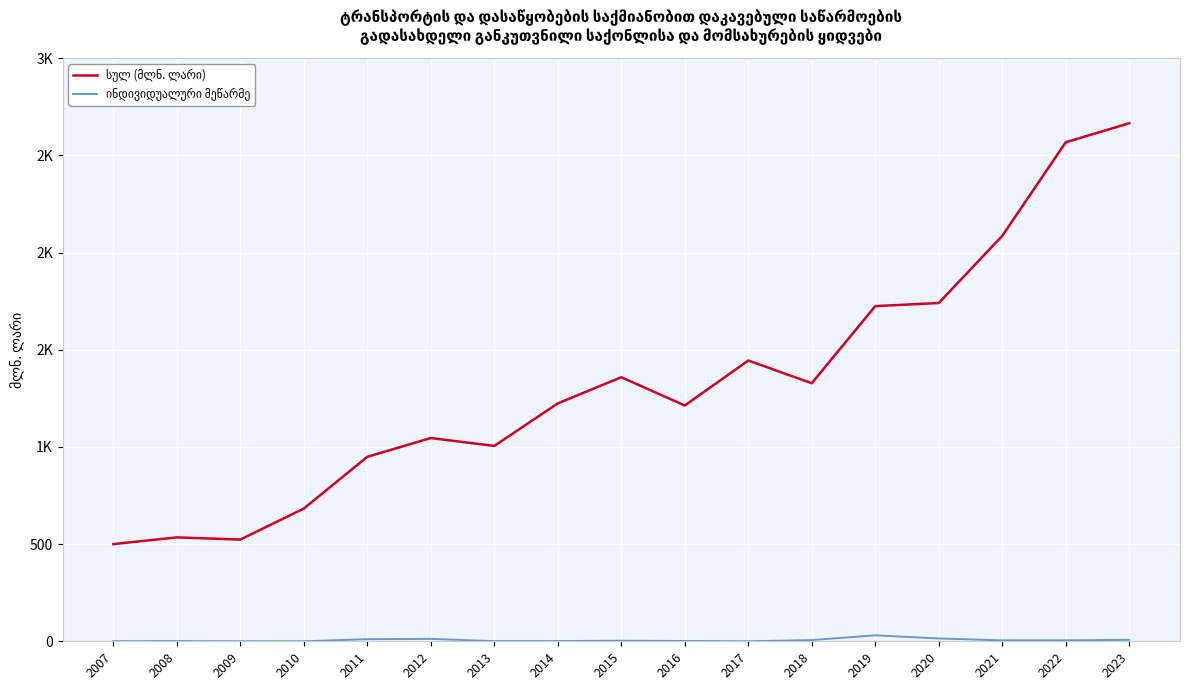

Reading left to right, extract all data points from this chart.

სულ (მლნ. ლარი): 500.0	534.7	523.3	683.1	949.1	1045.8	1005.2	1224.1	1358.7	1213.2	1444.6	1327.9	1724.5	1740.7	2086.1	2567.8	2665.7
ინდივიდუალური მეწარმე: 0.5	0.9	0.0	0.0	10.9	12.4	0.7	1.2	3.0	1.5	0.0	6.2	30.6	14.6	4.7	4.9	7.4